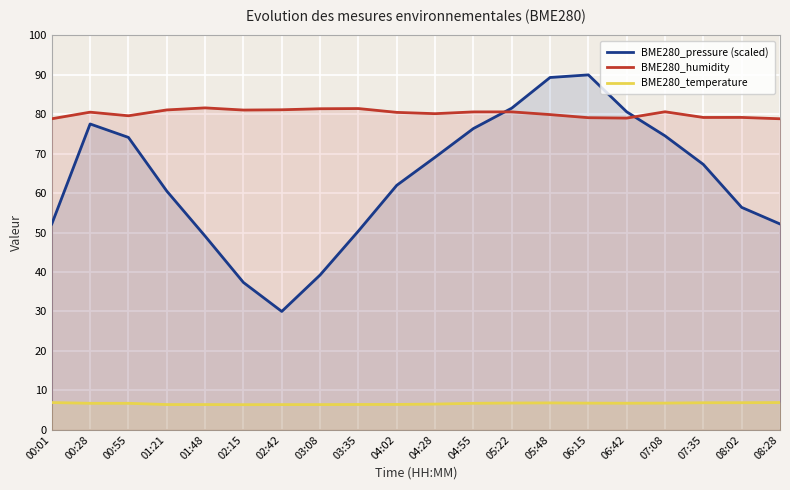

Which series has the largest total across all categories?

BME280_humidity